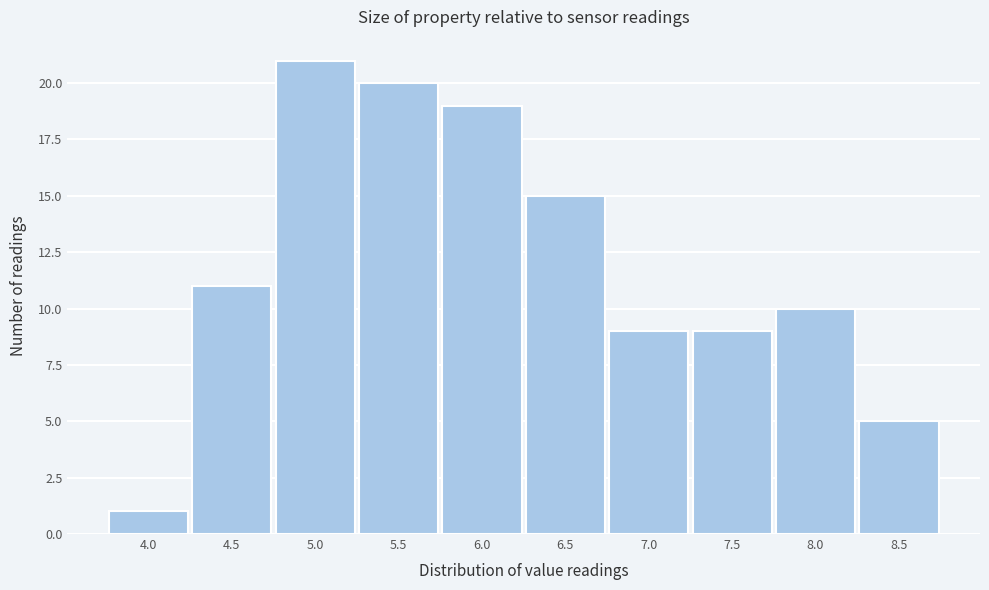

Reading left to right, extract all data points from this chart.

1	11	21	20	19	15	9	9	10	5